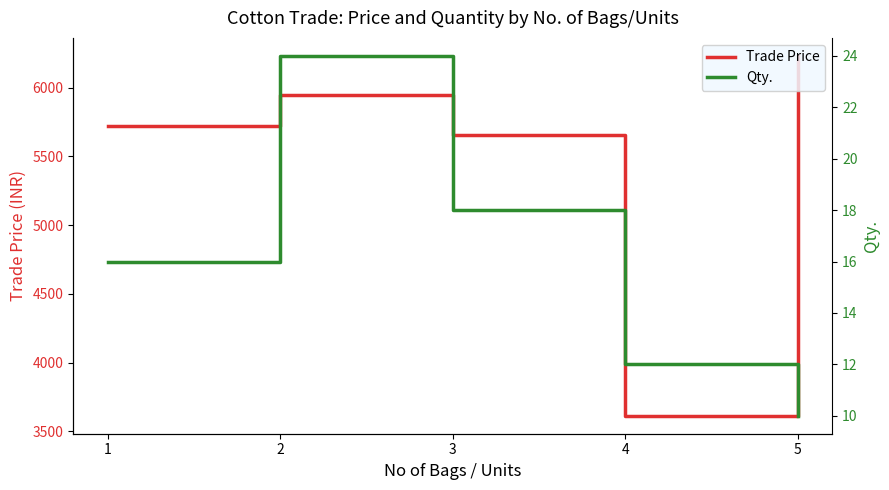

True or false: Trade Price and Qty. intersect in this chart.

False